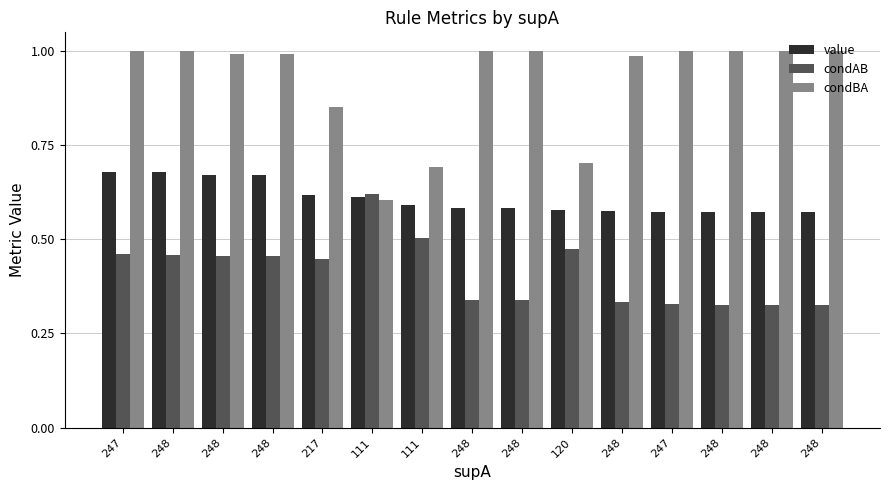

Reading left to right, extract all data points from this chart.

value: 247=0.7	248=0.7	248=0.7	248=0.7	217=0.6	111=0.6	111=0.6	248=0.6	248=0.6	120=0.6	248=0.6	247=0.6	248=0.6	248=0.6	248=0.6
condAB: 247=0.5	248=0.5	248=0.5	248=0.5	217=0.4	111=0.6	111=0.5	248=0.3	248=0.3	120=0.5	248=0.3	247=0.3	248=0.3	248=0.3	248=0.3
condBA: 247=1.0	248=1.0	248=1.0	248=1.0	217=0.9	111=0.6	111=0.7	248=1.0	248=1.0	120=0.7	248=1.0	247=1.0	248=1.0	248=1.0	248=1.0